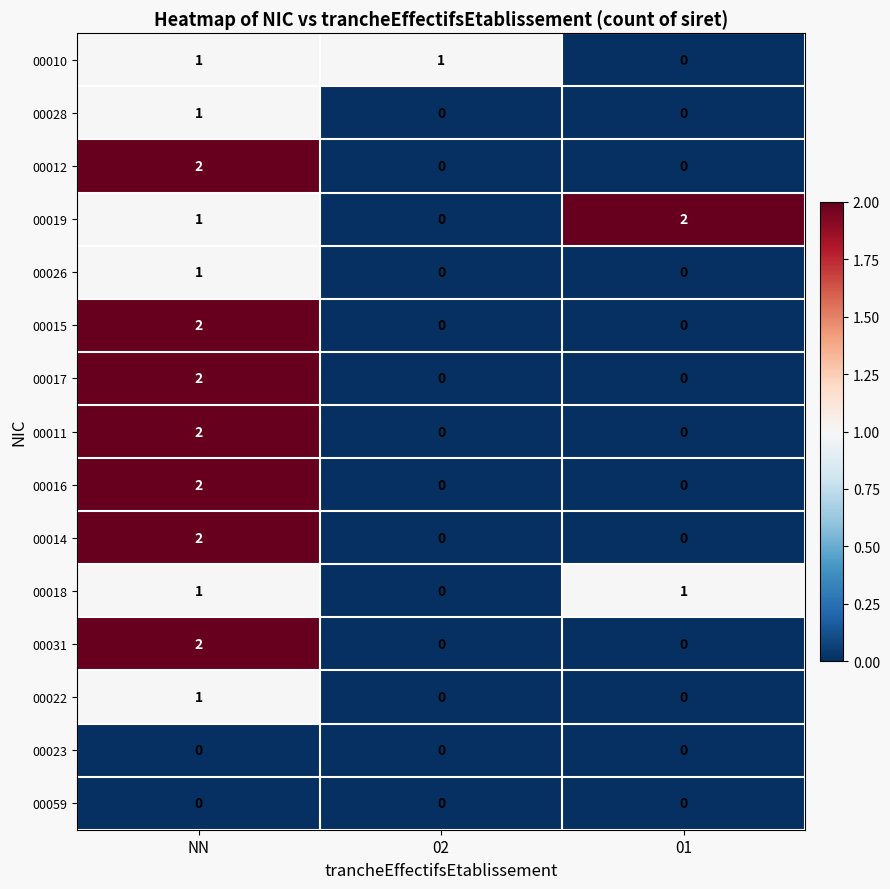

Is the value of 00026 at NN greater than the value of 00023 at NN?

Yes